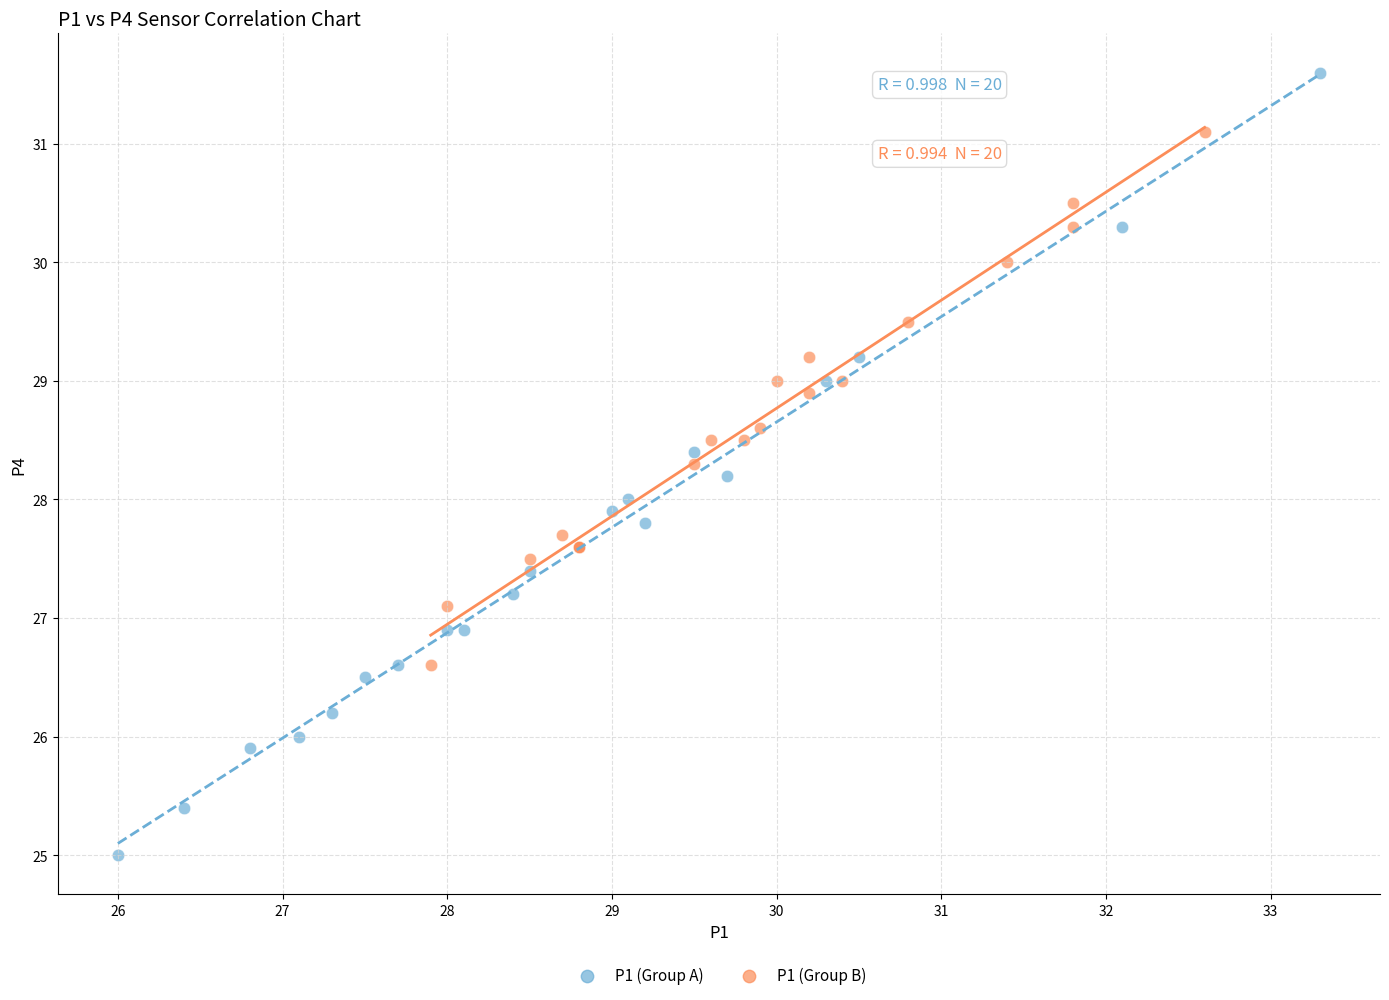

Which series has the widest spread of Y values?

P1 (Group A)